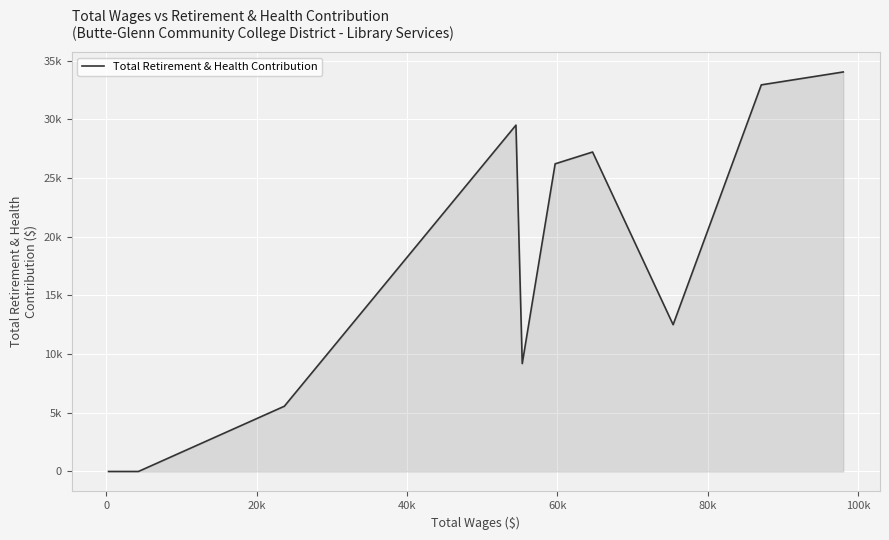

How many lines are shown in the chart?

1